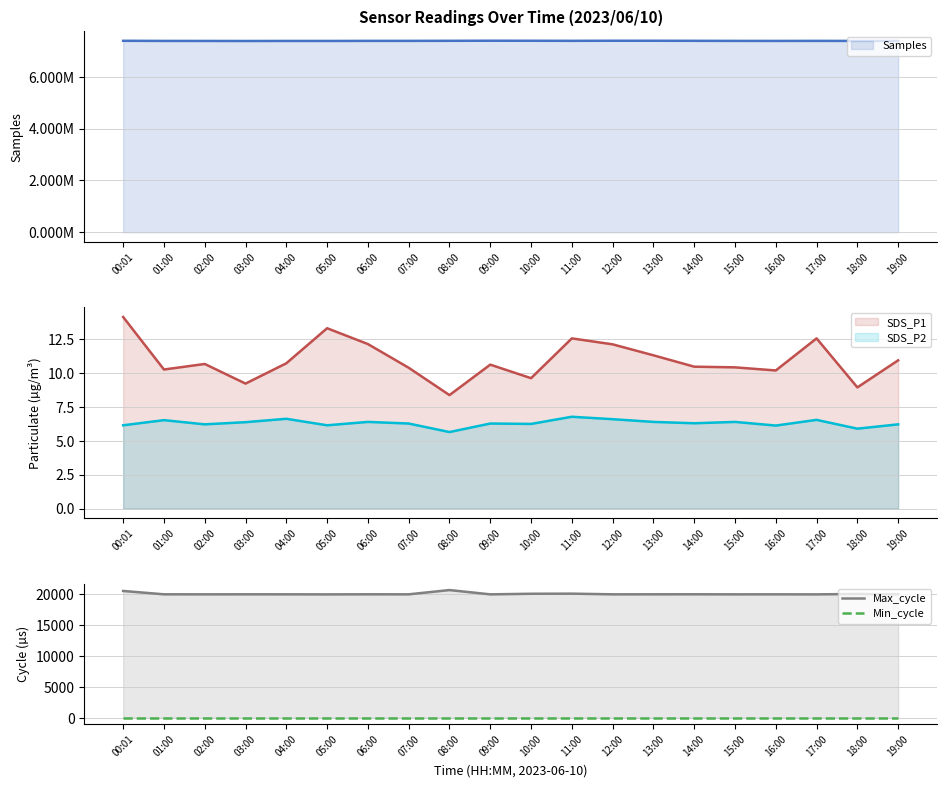

True or false: Min_cycle and Max_cycle cross at least once.

False